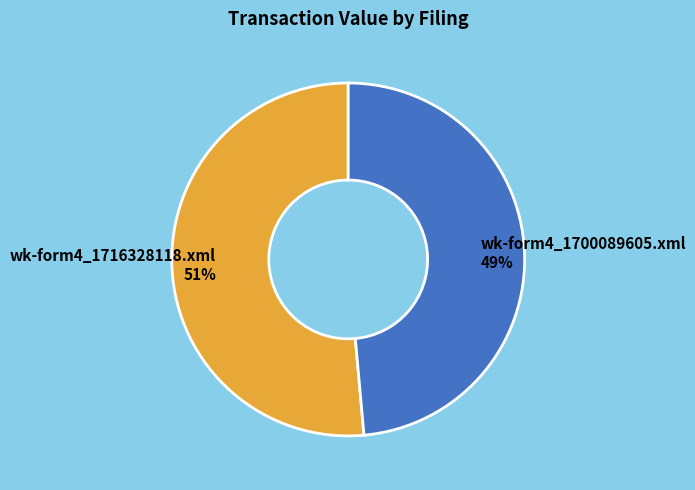

How many slices are in this pie chart?

2